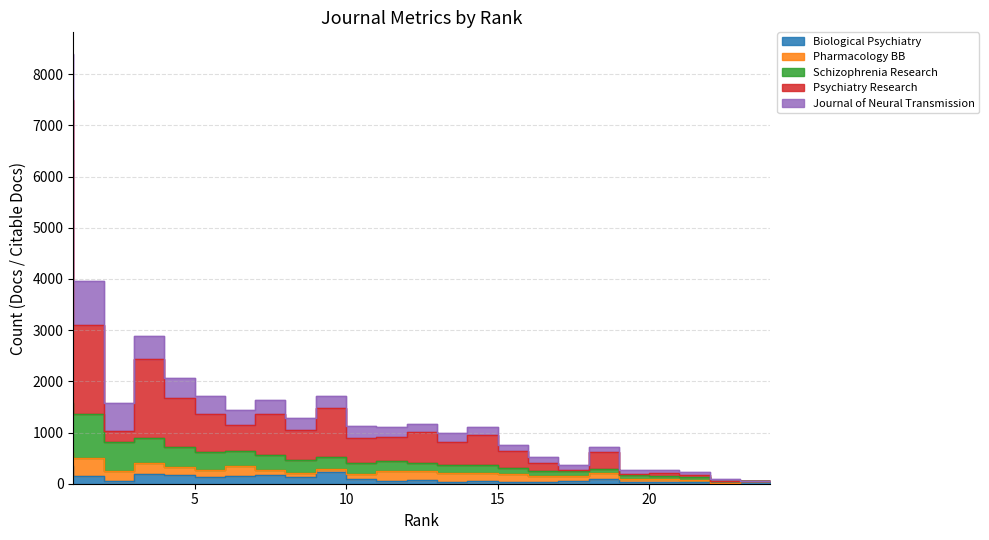

Rank the categories by Biological Psychiatry value from highest to lowest.

1, 10, 4, 8, 5, 7, 2, 9, 6, 19, 11, 13, 3, 12, 15, 18, 24, 14, 16, 17, 21, 22, 20, 23